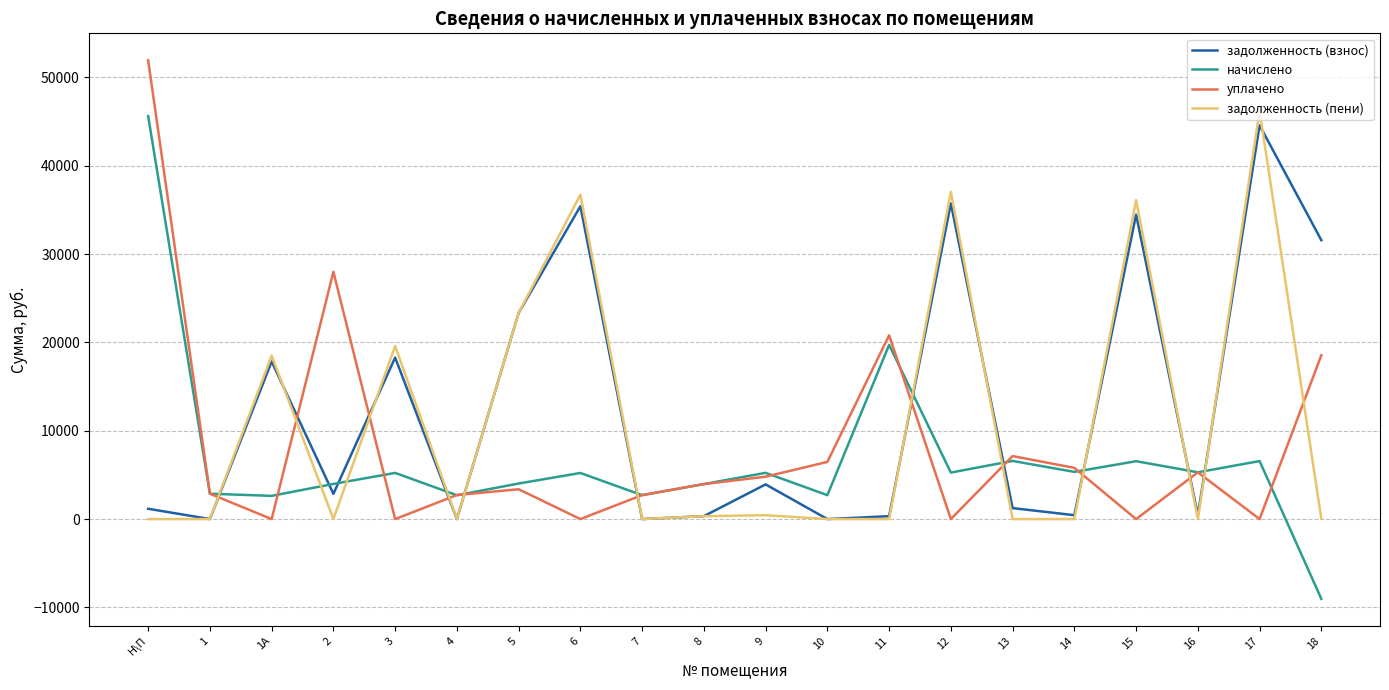

What is the minimum value shown in the chart?

-9033.5